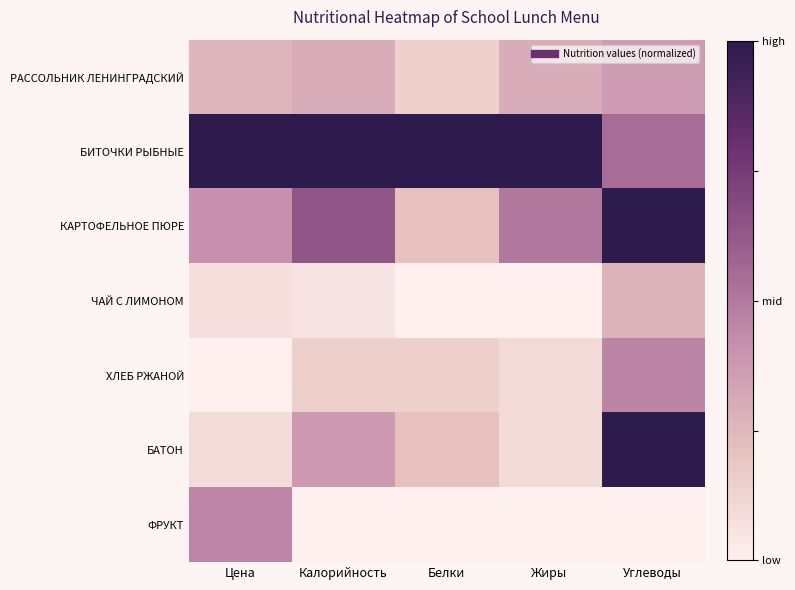

Reading left to right, transcribe all the data shown in this chart.

РАССОЛЬНИК ЛЕНИНГРАДСКИЙ: Цена=0.3	Калорийность=0.3	Белки=0.1	Жиры=0.3	Углеводы=0.4
БИТОЧКИ РЫБНЫЕ: Цена=1.0	Калорийность=1.0	Белки=1.0	Жиры=1.0	Углеводы=0.5
КАРТОФЕЛЬНОЕ ПЮРЕ: Цена=0.4	Калорийность=0.6	Белки=0.2	Жиры=0.5	Углеводы=1.0
ЧАЙ С ЛИМОНОМ: Цена=0.1	Калорийность=0.1	Белки=0.0	Жиры=0.0	Углеводы=0.3
ХЛЕБ РЖАНОЙ: Цена=0.0	Калорийность=0.1	Белки=0.1	Жиры=0.1	Углеводы=0.5
БАТОН: Цена=0.1	Калорийность=0.4	Белки=0.2	Жиры=0.1	Углеводы=1.0
ФРУКТ: Цена=0.4	Калорийность=0.0	Белки=0.0	Жиры=0.0	Углеводы=0.0